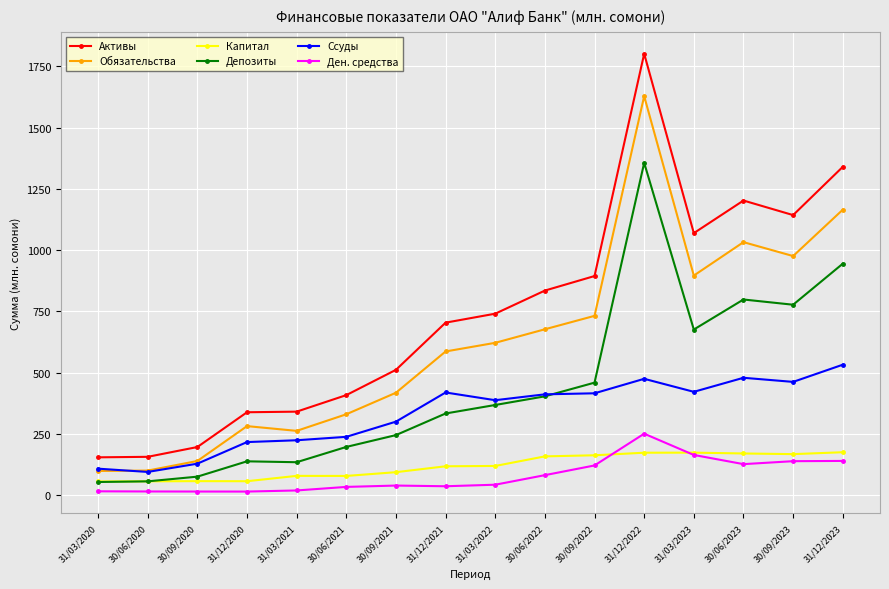

How many categories are shown in the chart?

16